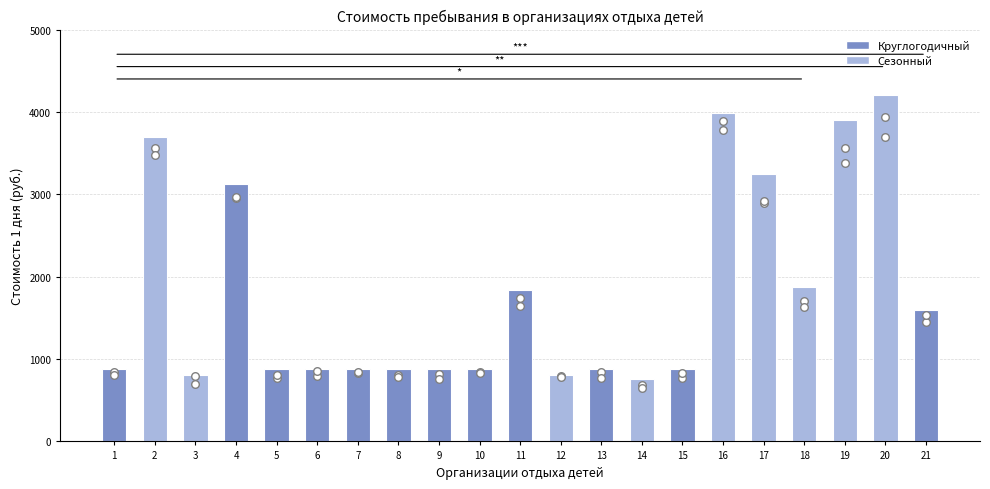

Which series reaches the maximum Y coordinate?

Сезонный